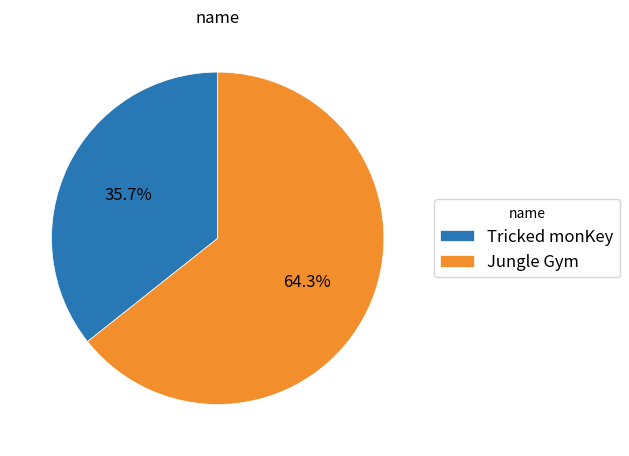

To the nearest percent, what is the difference between the largest and smallest slice percentages?

29%